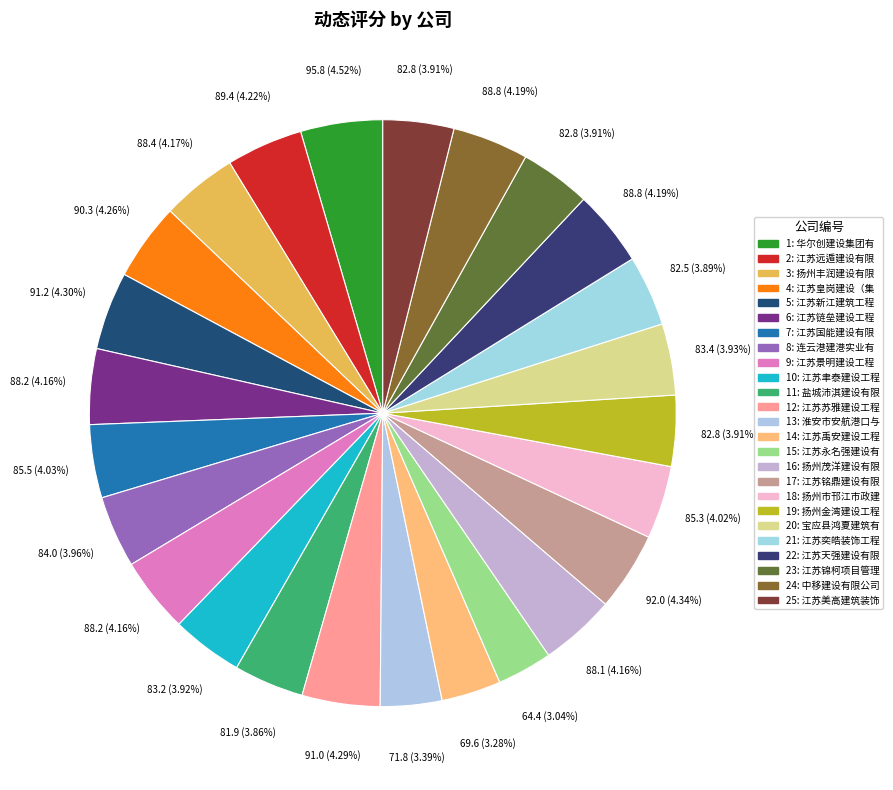

Which slice is the largest?

华尔创建设集团有限责任公司